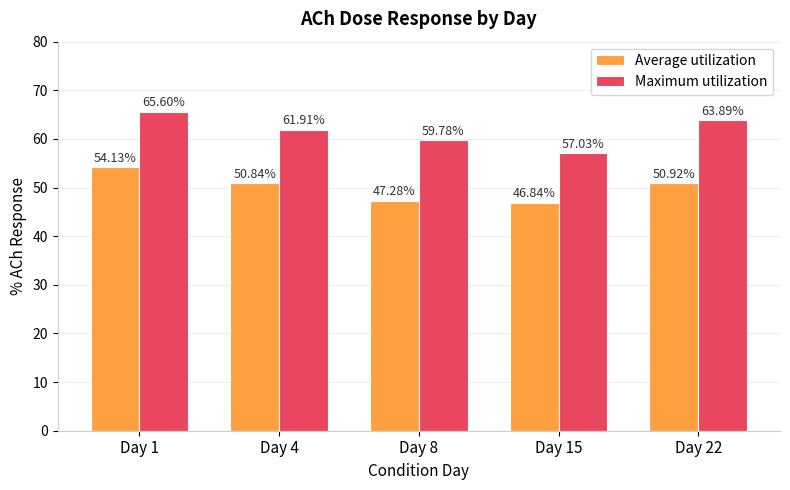

Is the value of Maximum utilization at Day 4 greater than the value of Average utilization at Day 15?

Yes